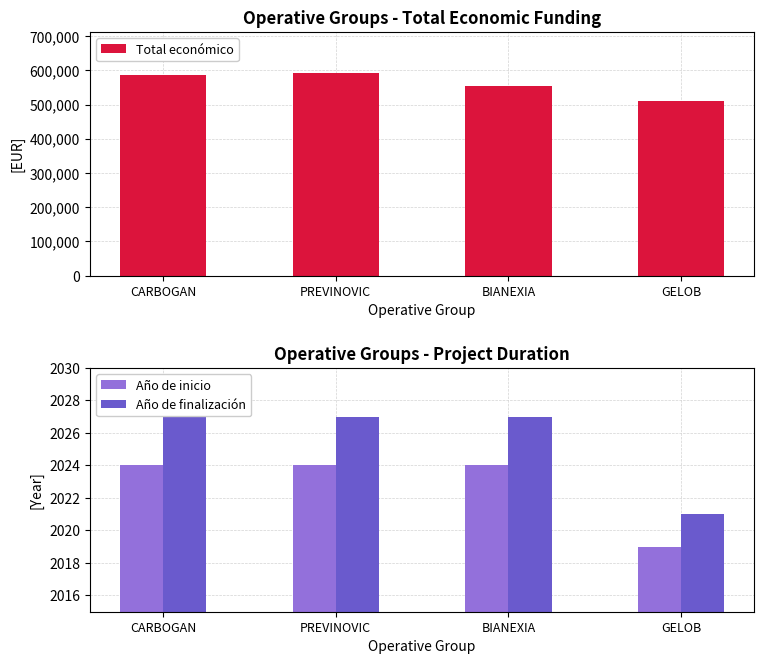

List the labels in order of Total económico value, largest first.

PREVINOVIC, CARBOGAN, BIANEXIA, GELOB